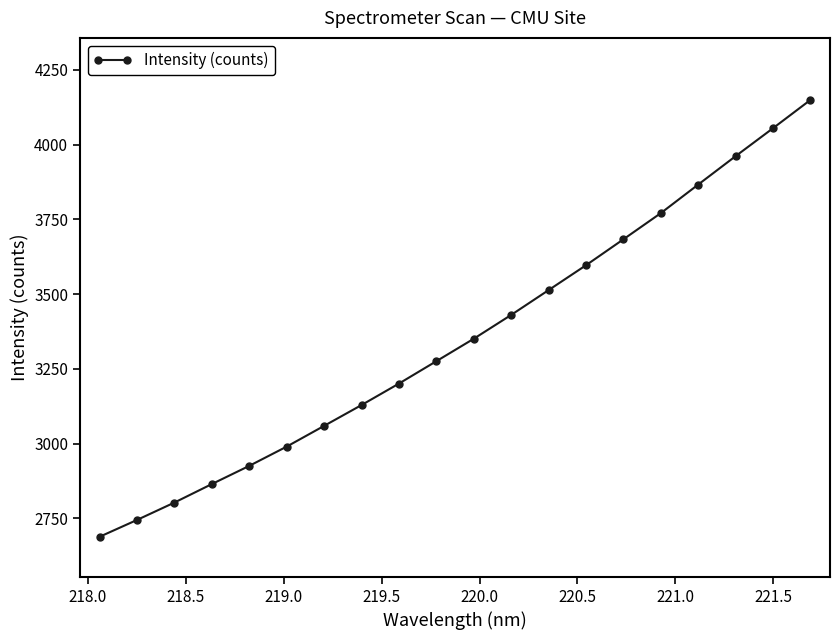

What is the difference between the maximum and second lowest values?

1404.4